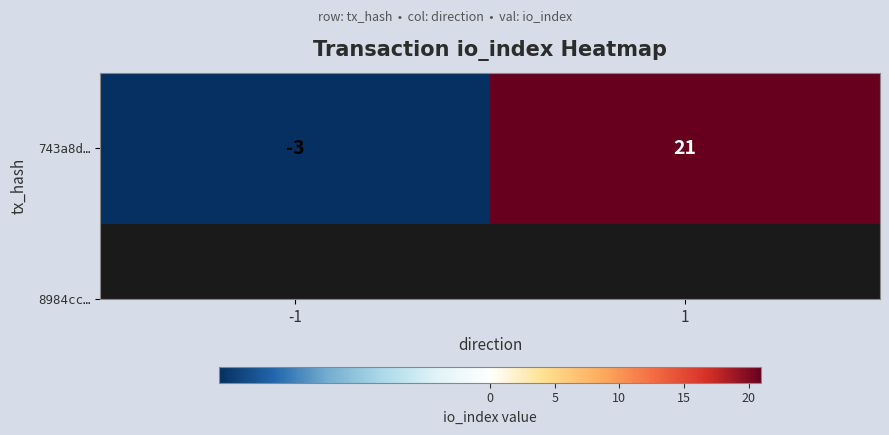

What is the change in value from -1 to 1?

+24